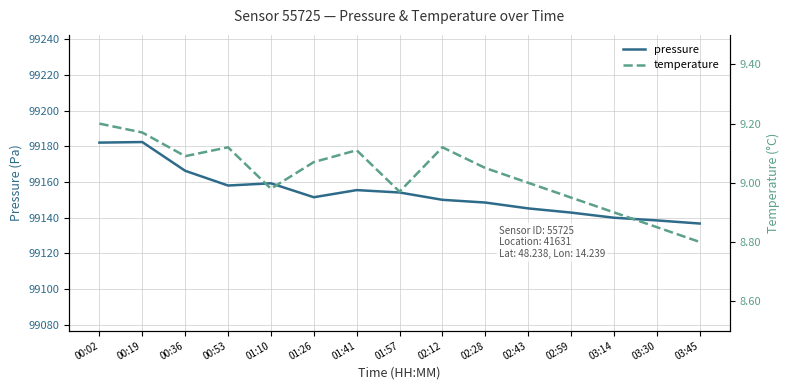

Is it true that pressure equals 99158.0 at 00:53?

True